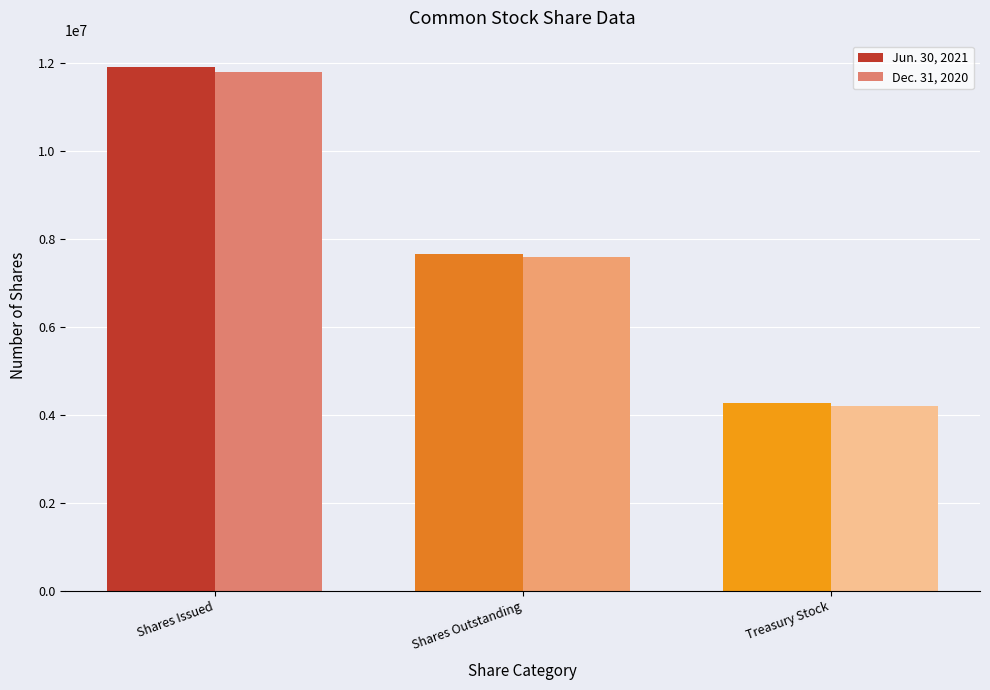

At which label does Dec. 31, 2020 reach its minimum?

Treasury Stock